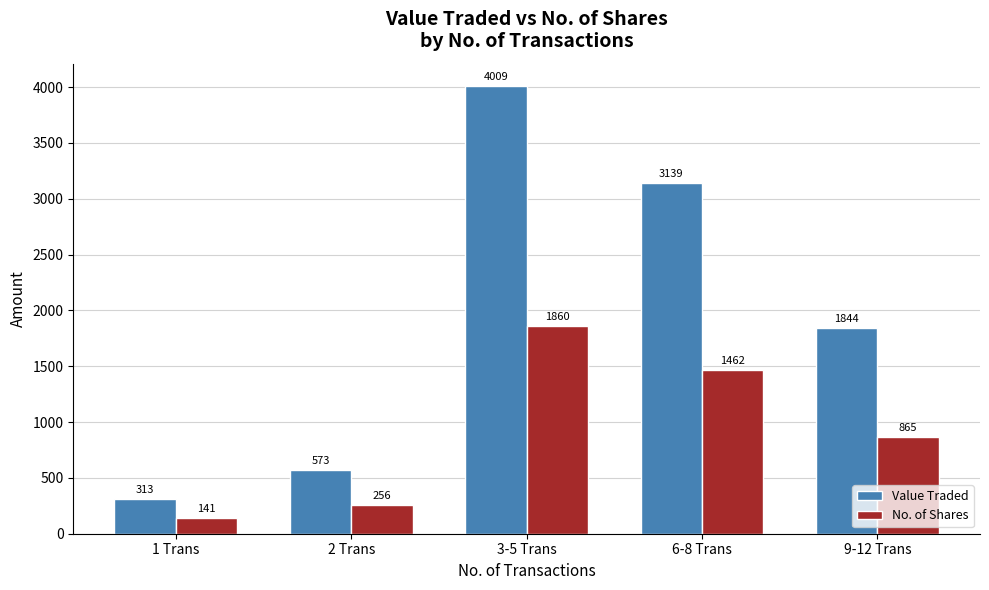

The value of Value Traded at 9-12 Trans is 1844. True or false?

True